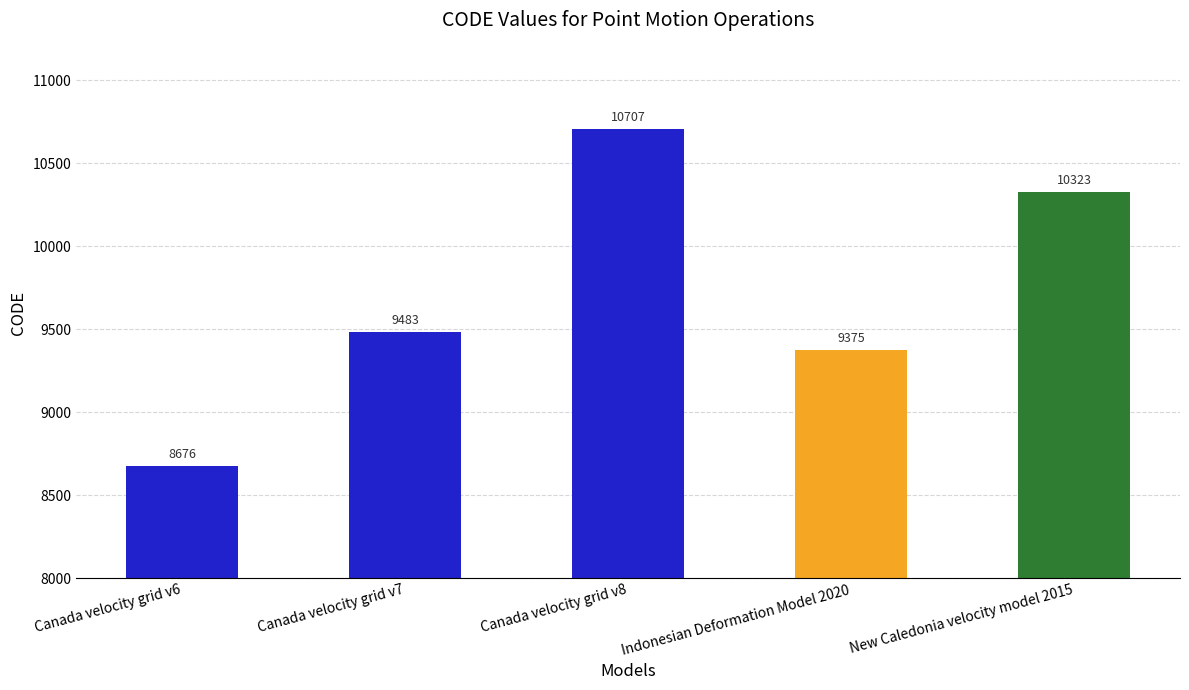

Reading left to right, what are all the values shown in this chart?

Canada velocity grid v6=8676	Canada velocity grid v7=9483	Canada velocity grid v8=10707	Indonesian Deformation Model 2020=9375	New Caledonia velocity model 2015=10323